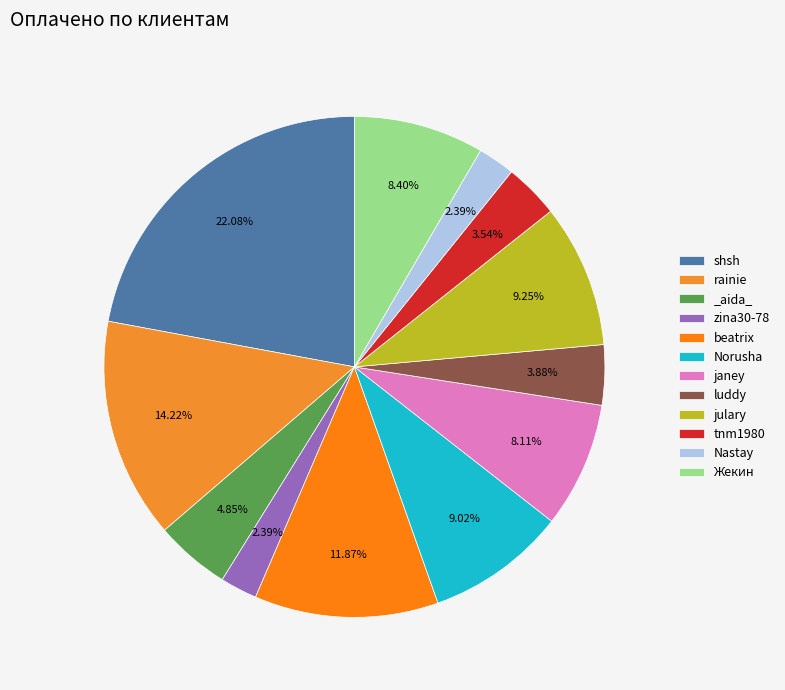

Which category has the biggest portion of the pie?

shsh